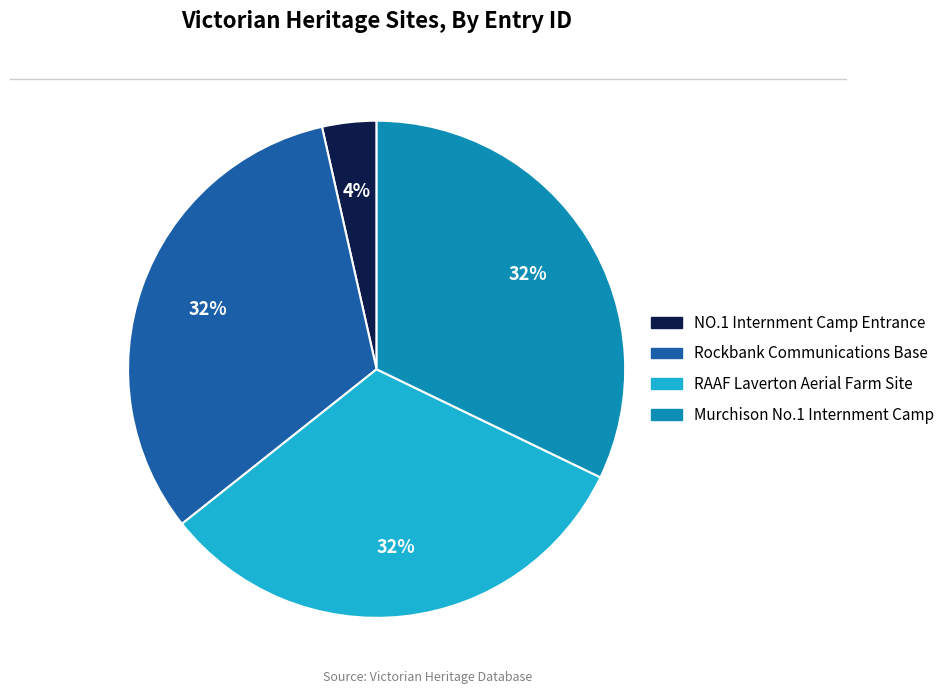

Is there a majority slice in this chart?

No